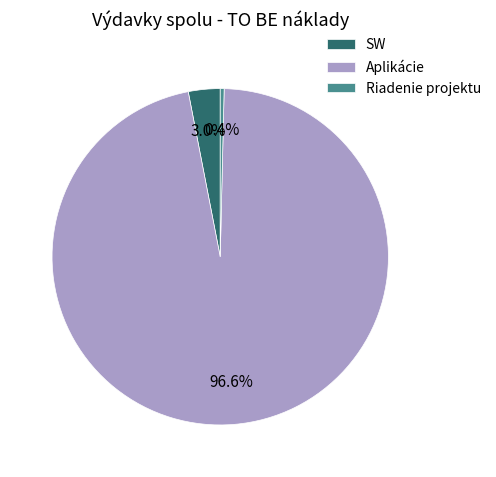

Which has a higher value, Riadenie projektu or SW?

SW